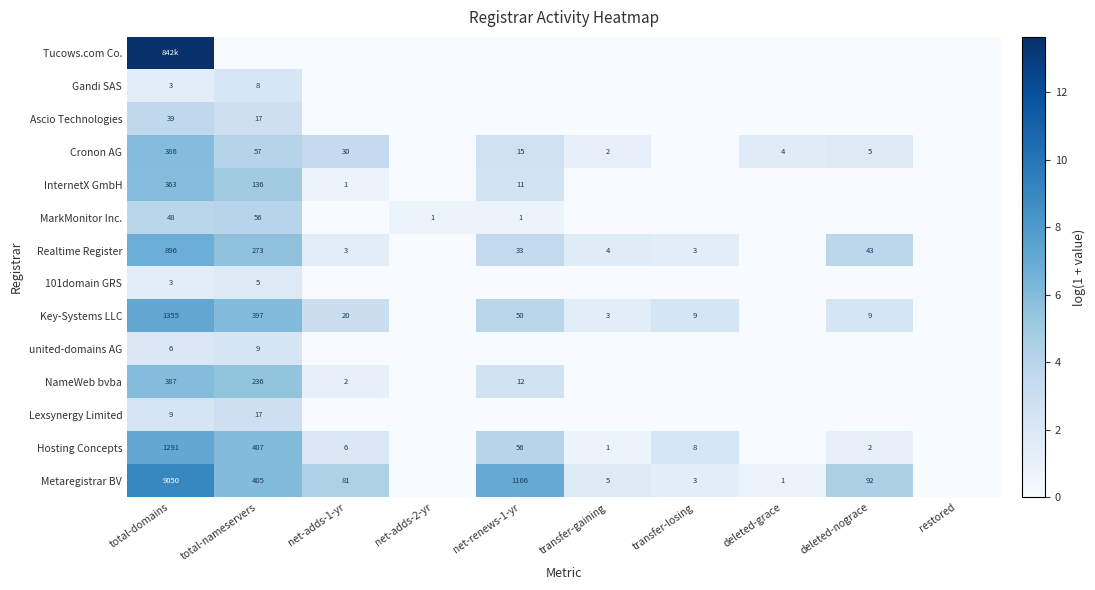

The Cronon AG series shows 4.8 at net-adds-1-yr. True or false?

False